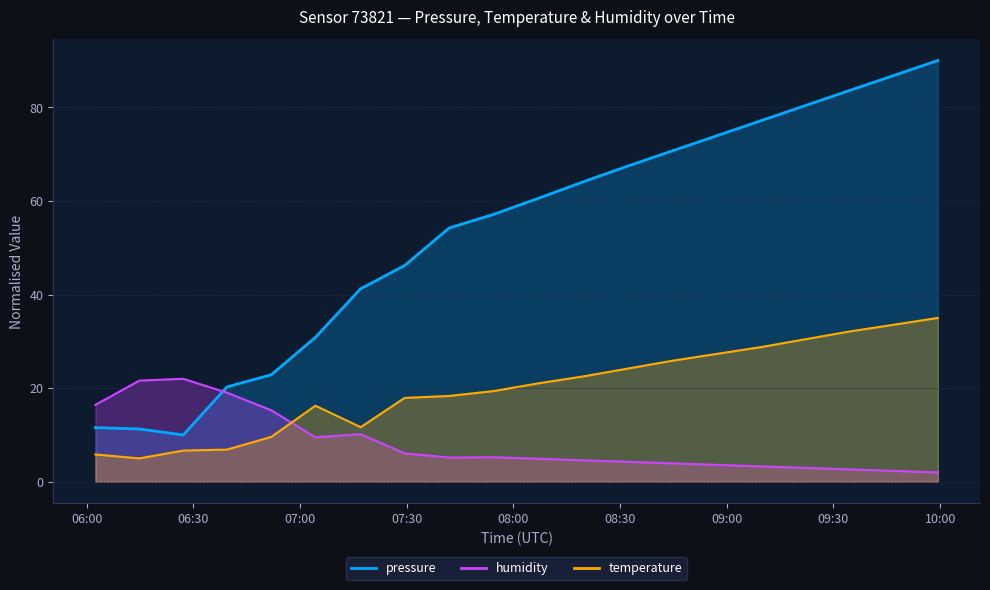

Reading left to right, extract all data points from this chart.

pressure: 2022-09-02T06:02:25=11.6	2022-09-02T06:14:47=11.3	2022-09-02T06:27:07=10.0	2022-09-02T06:39:27=20.3	2022-09-02T06:51:53=22.9	2022-09-02T07:04:18=30.8	2022-09-02T07:17:02=41.2	2022-09-02T07:29:23=46.2	2022-09-02T07:41:54=54.2	2022-09-02T07:54:25=57.1	2022-09-02T08:07:05=60.6	2022-09-02T08:19:34=64.1	2022-09-02T08:32:03=67.4	2022-09-02T08:44:30=70.6	2022-09-02T08:56:59=73.9	2022-09-02T09:09:27=77.1	2022-09-02T09:21:54=80.3	2022-09-02T09:34:22=83.5	2022-09-02T09:46:54=86.8	2022-09-02T09:59:22=90.0
temperature: 2022-09-02T06:02:25=5.8	2022-09-02T06:14:47=5.0	2022-09-02T06:27:07=6.7	2022-09-02T06:39:27=6.9	2022-09-02T06:51:53=9.6	2022-09-02T07:04:18=16.3	2022-09-02T07:17:02=11.7	2022-09-02T07:29:23=17.9	2022-09-02T07:41:54=18.3	2022-09-02T07:54:25=19.4	2022-09-02T08:07:05=21.0	2022-09-02T08:19:34=22.5	2022-09-02T08:32:03=24.2	2022-09-02T08:44:30=25.8	2022-09-02T08:56:59=27.3	2022-09-02T09:09:27=28.7	2022-09-02T09:21:54=30.4	2022-09-02T09:34:22=32.1	2022-09-02T09:46:54=33.5	2022-09-02T09:59:22=35.0
humidity: 2022-09-02T06:02:25=16.4	2022-09-02T06:14:47=21.6	2022-09-02T06:27:07=22.0	2022-09-02T06:39:27=19.0	2022-09-02T06:51:53=15.3	2022-09-02T07:04:18=9.5	2022-09-02T07:17:02=10.2	2022-09-02T07:29:23=6.1	2022-09-02T07:41:54=5.2	2022-09-02T07:54:25=5.2	2022-09-02T08:07:05=4.9	2022-09-02T08:19:34=4.6	2022-09-02T08:32:03=4.3	2022-09-02T08:44:30=3.9	2022-09-02T08:56:59=3.6	2022-09-02T09:09:27=3.3	2022-09-02T09:21:54=3.0	2022-09-02T09:34:22=2.6	2022-09-02T09:46:54=2.3	2022-09-02T09:59:22=2.0